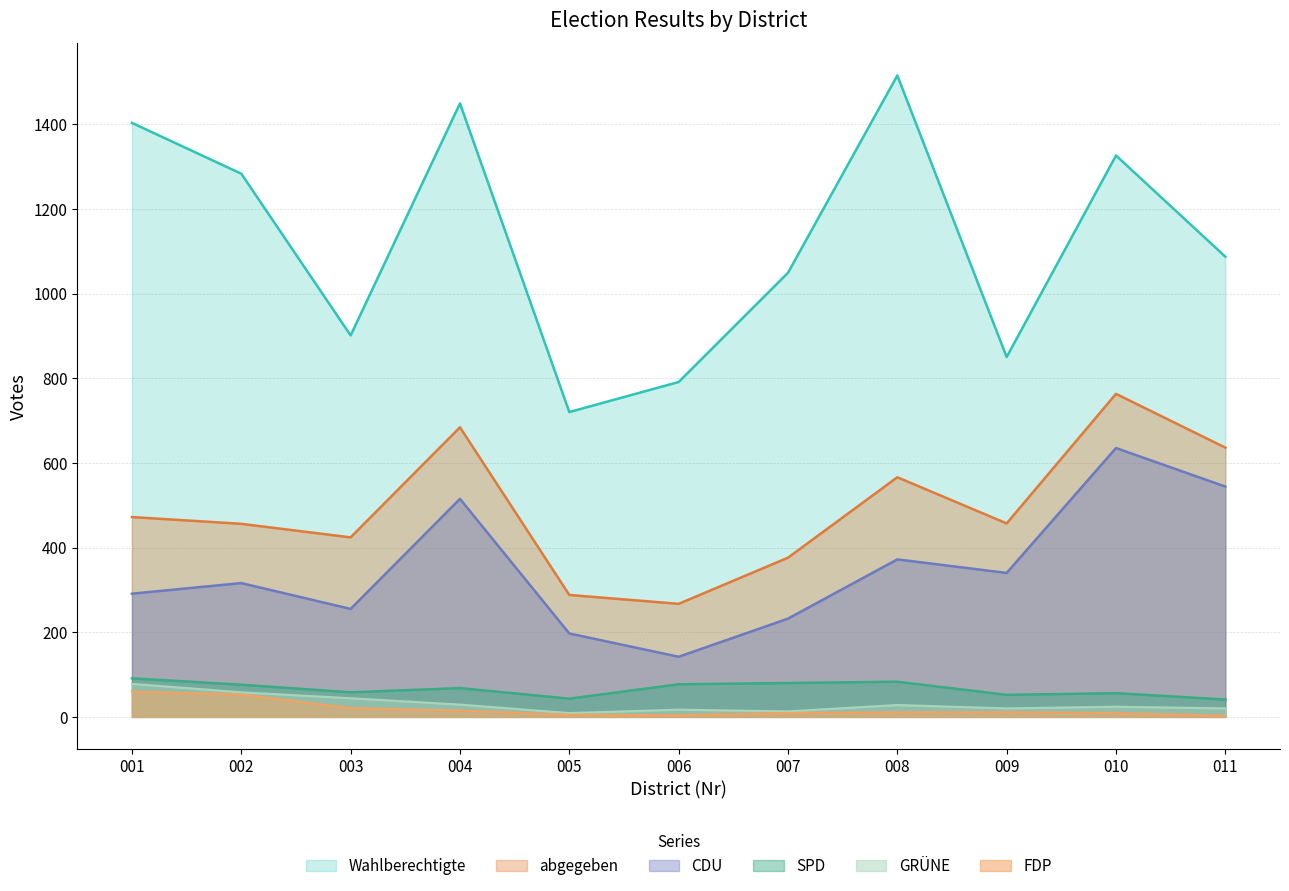

Which has a higher value, 008 or 006?

008